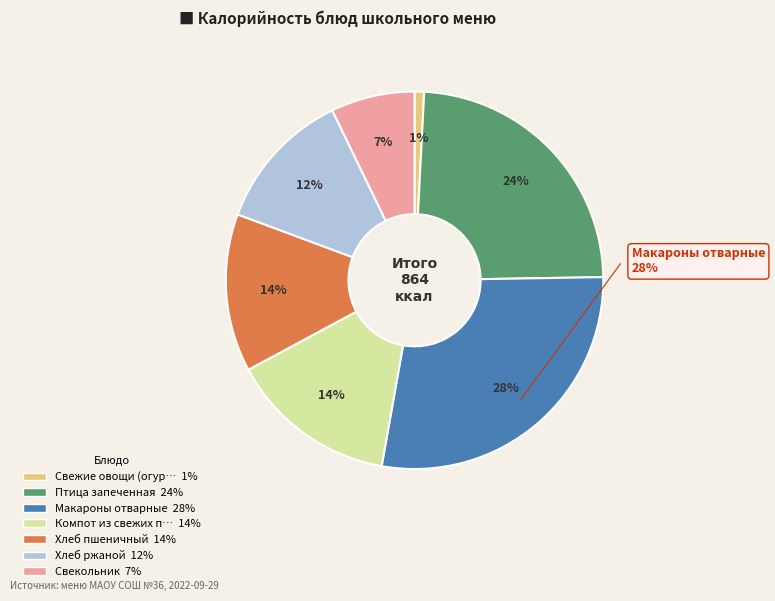

To the nearest percent, what percentage of the pie is Свежие овощи (огурец/помидор)?

1%